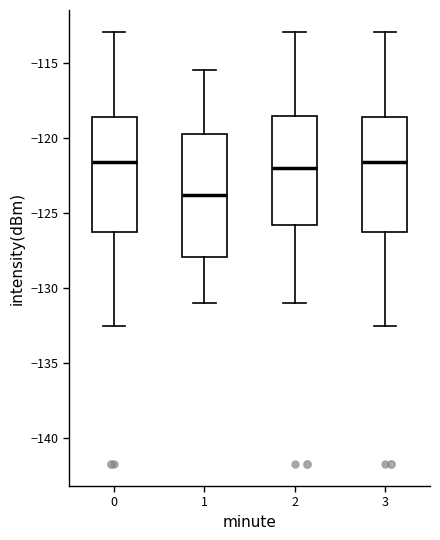

Which box's median line is the lowest?

1